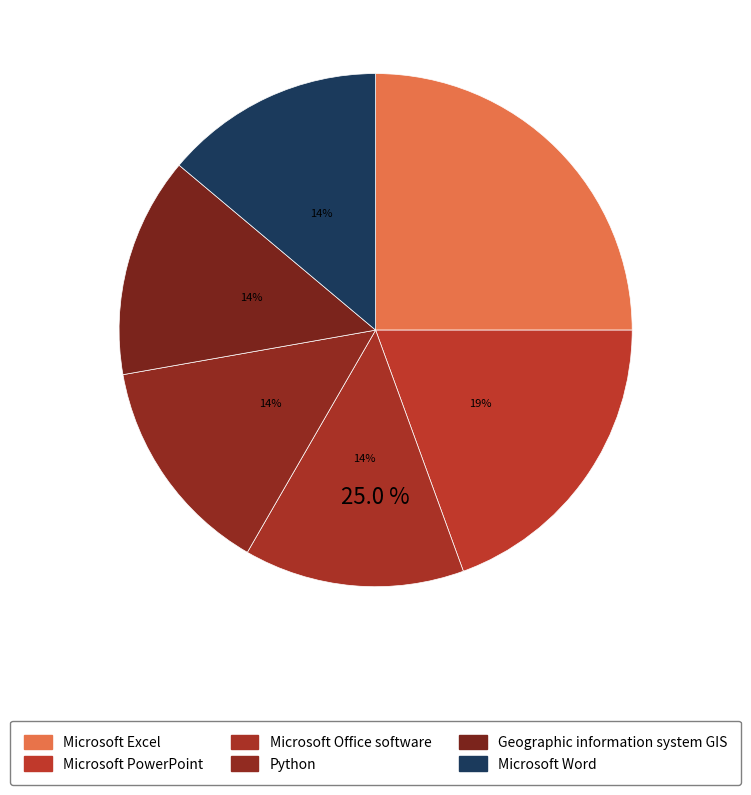

To the nearest percent, what portion does Microsoft PowerPoint represent?

19%